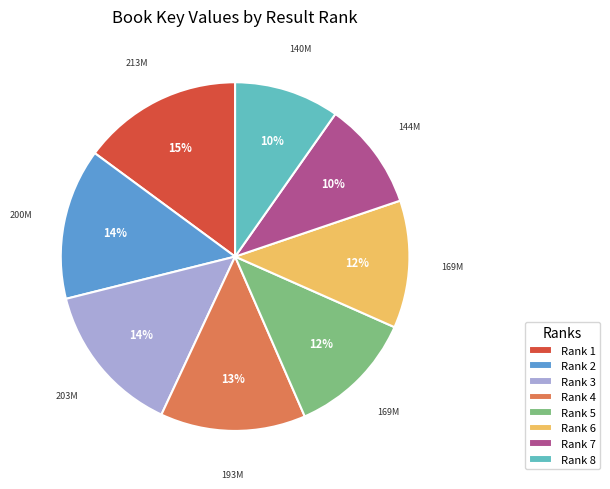

Combined, do Rank 6 and Rank 8 account for over 50%?

No